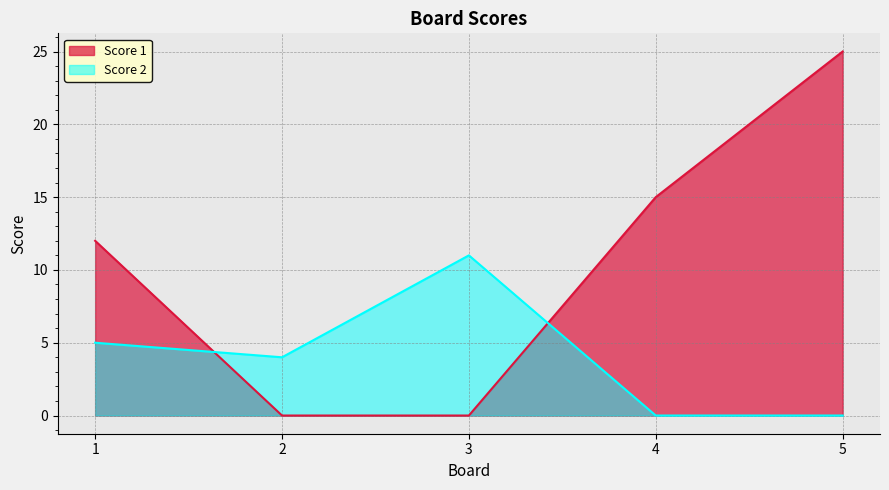

Where do Score 1 and Score 2 first cross each other?

1 and 2